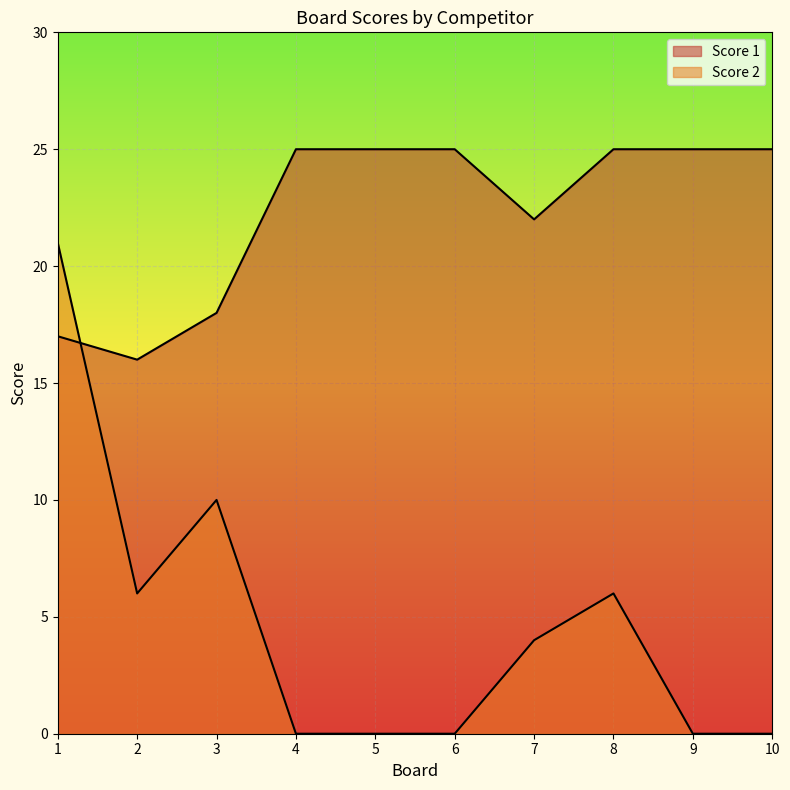

After their last crossing, which series has the higher values: Score 2 or Score 1?

Score 1